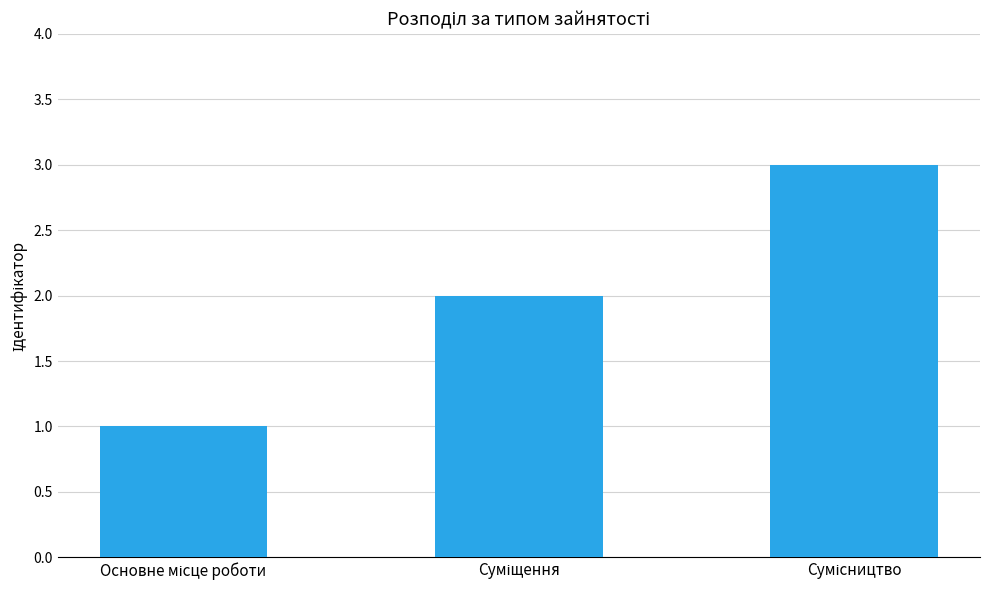

What is the maximum value shown in the chart?

3